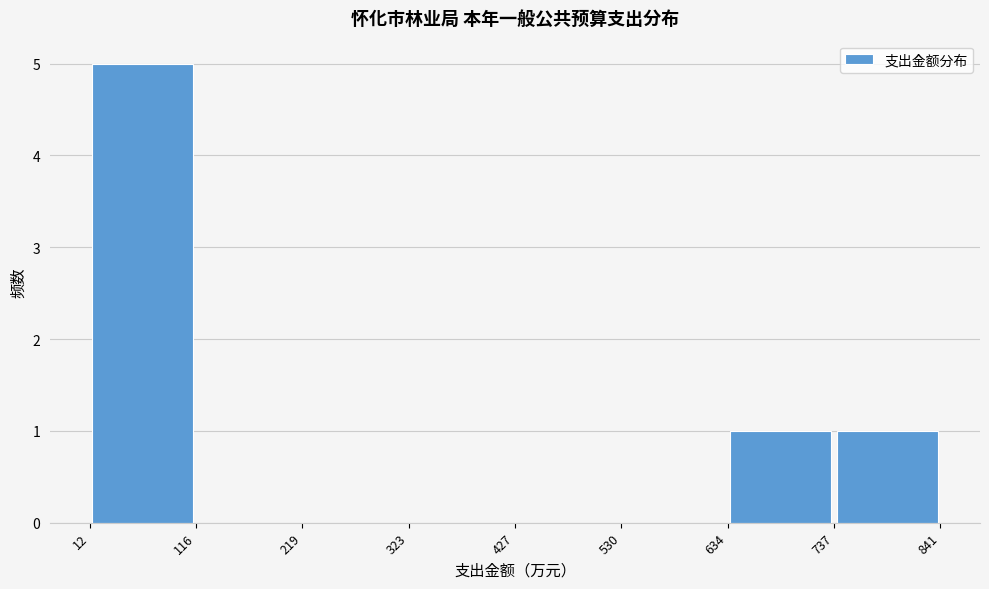

Reading left to right, list every bar in this chart as the range it spans on the x-axis followed by its height. The values are not printed on the chart, so give them approximately, as read against the axis.

12 to 116: 5
116 to 219: 0
219 to 323: 0
323 to 427: 0
427 to 530: 0
530 to 634: 0
634 to 737: 1
737 to 841: 1